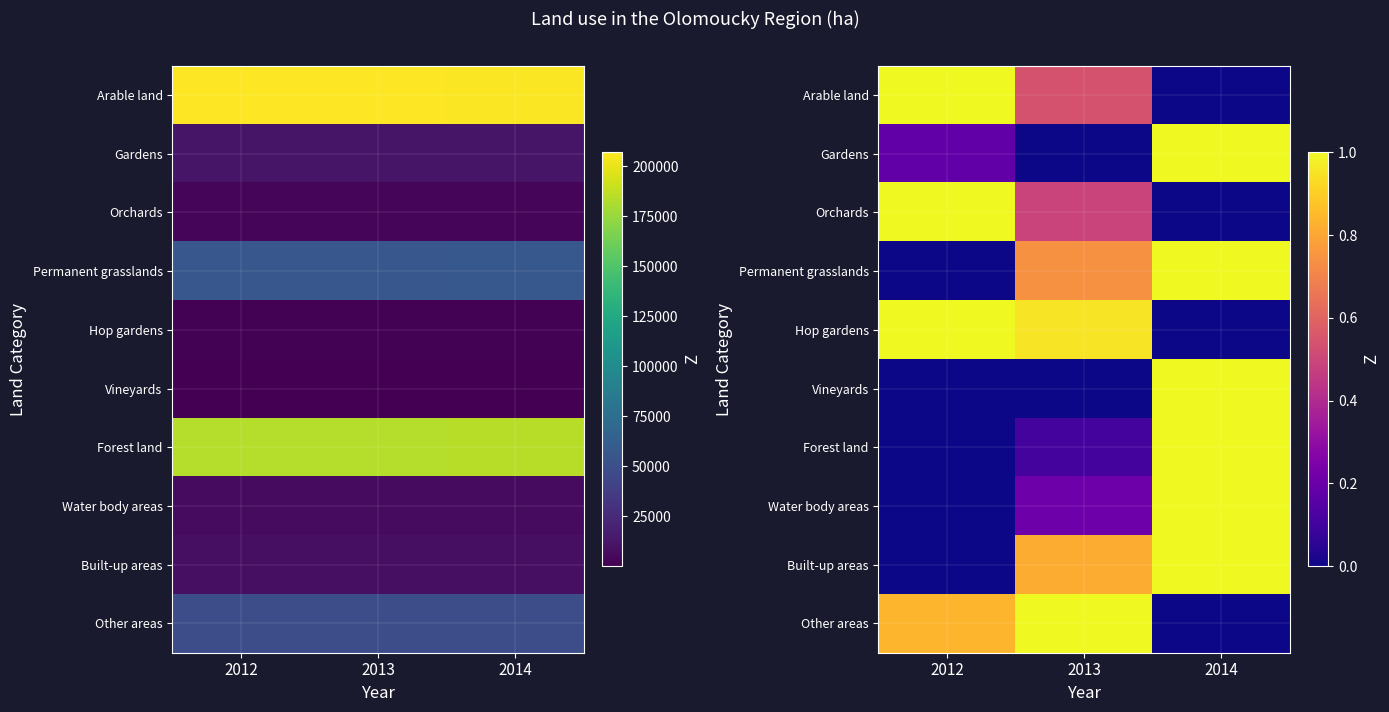

What is the difference between the maximum and minimum values in the Arable land series?

1.0